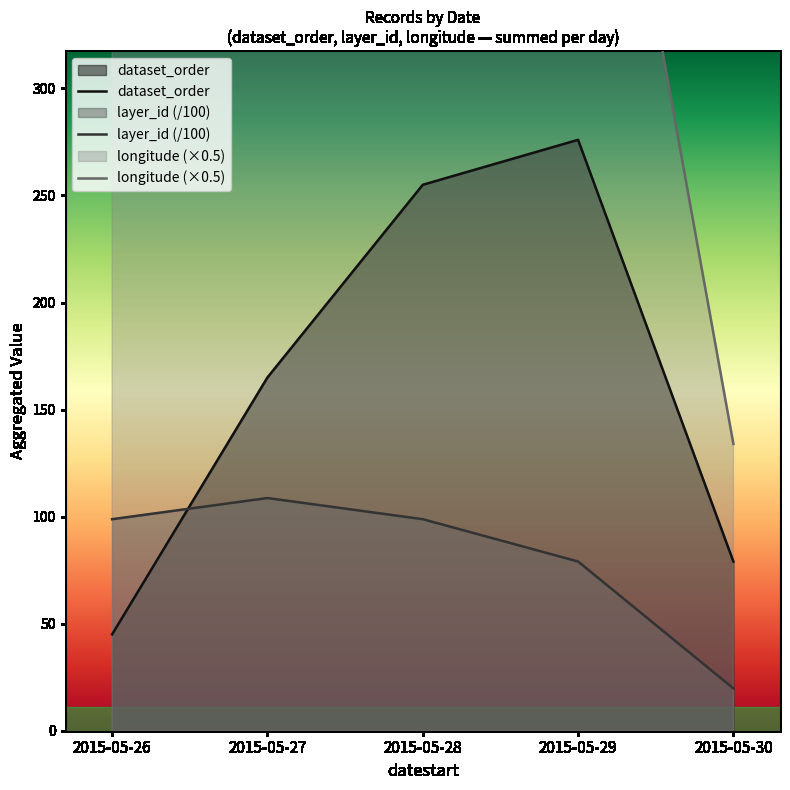

Reading left to right, transcribe all the data shown in this chart.

dataset_order: 2015-05-26=45.0	2015-05-27=165.0	2015-05-28=255.0	2015-05-29=276.0	2015-05-30=79.0
layer_id (/100): 2015-05-26=98.8	2015-05-27=108.7	2015-05-28=98.8	2015-05-29=79.0	2015-05-30=19.8
longitude (×0.5): 2015-05-26=669.7	2015-05-27=736.6	2015-05-28=669.7	2015-05-29=535.7	2015-05-30=133.9